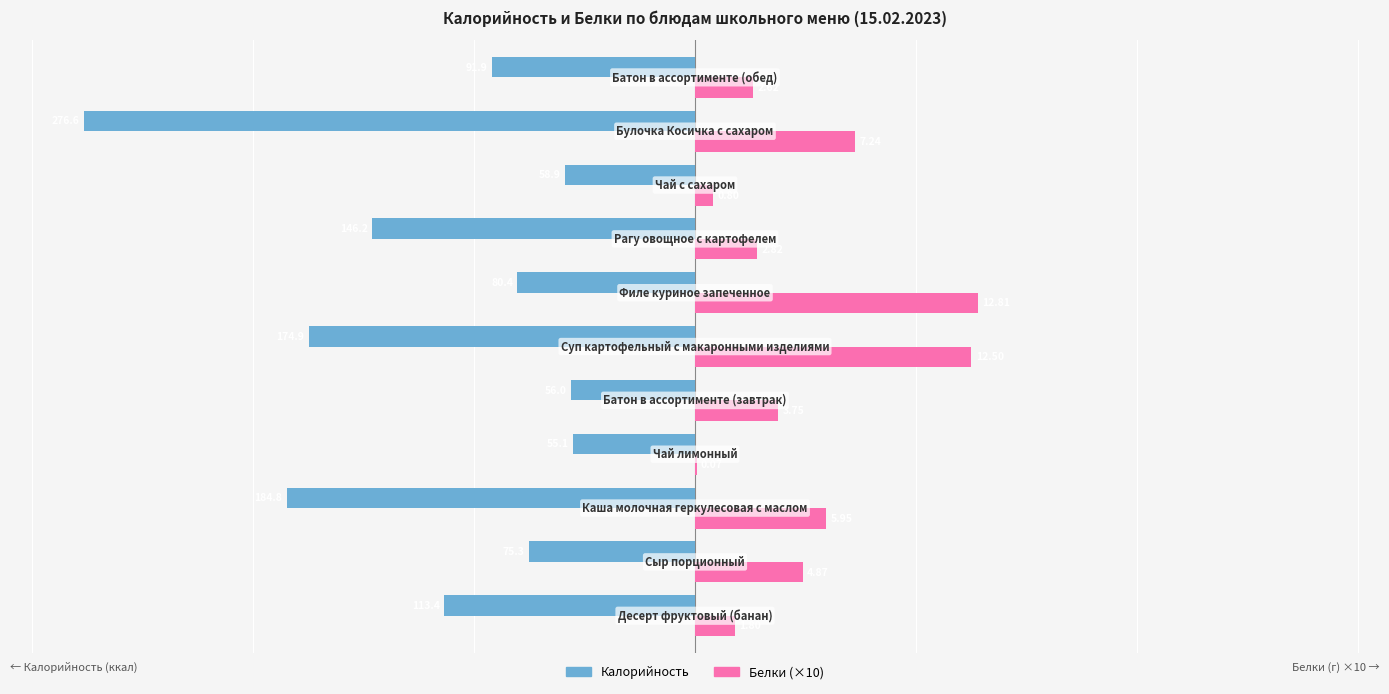

What is the smallest value displayed?

-276.6